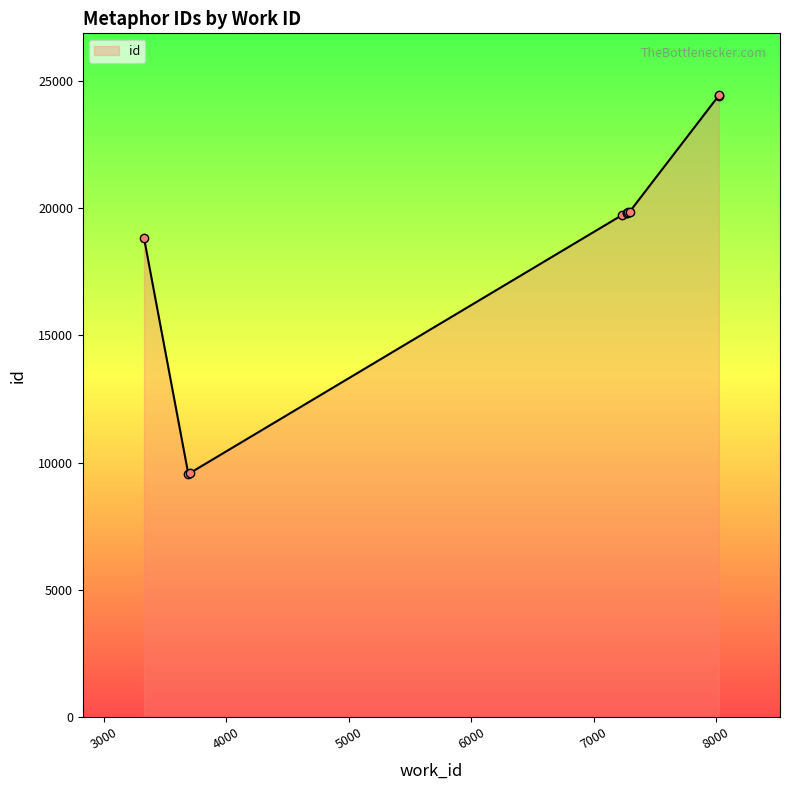

What is the change in value from 7278 to 8024?

+4601